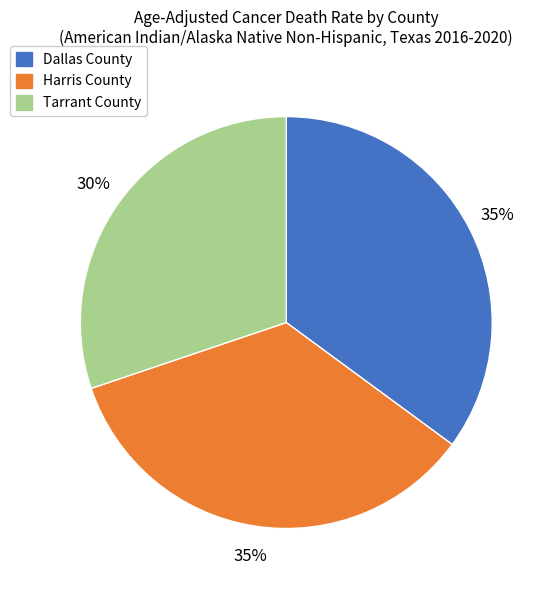

Approximately how many times larger is the value at Harris County compared to Tarrant County?

1.2